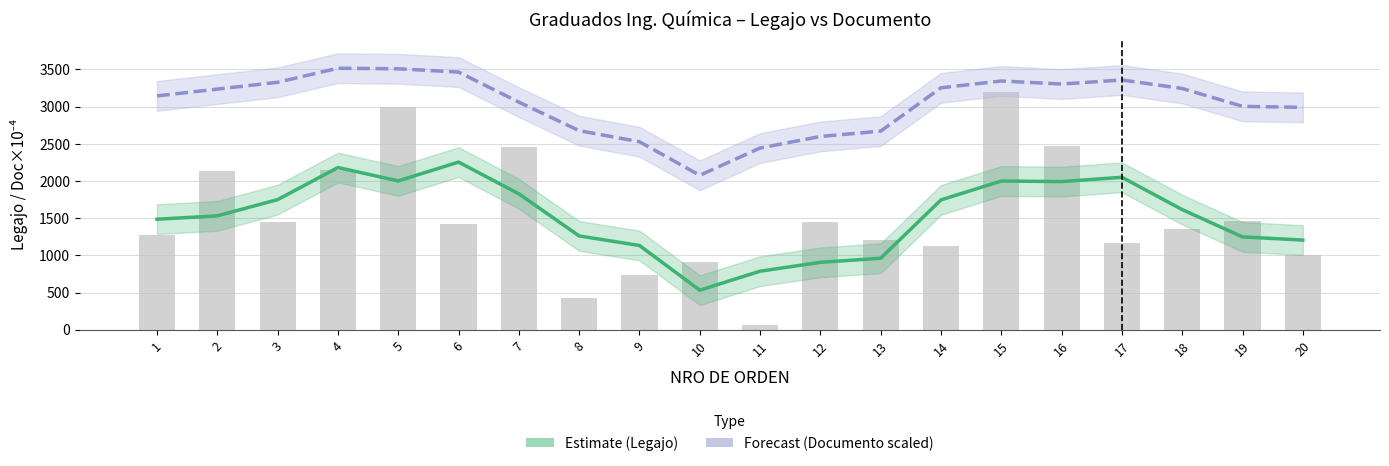

What is the total value across all series at 10?

2606.1